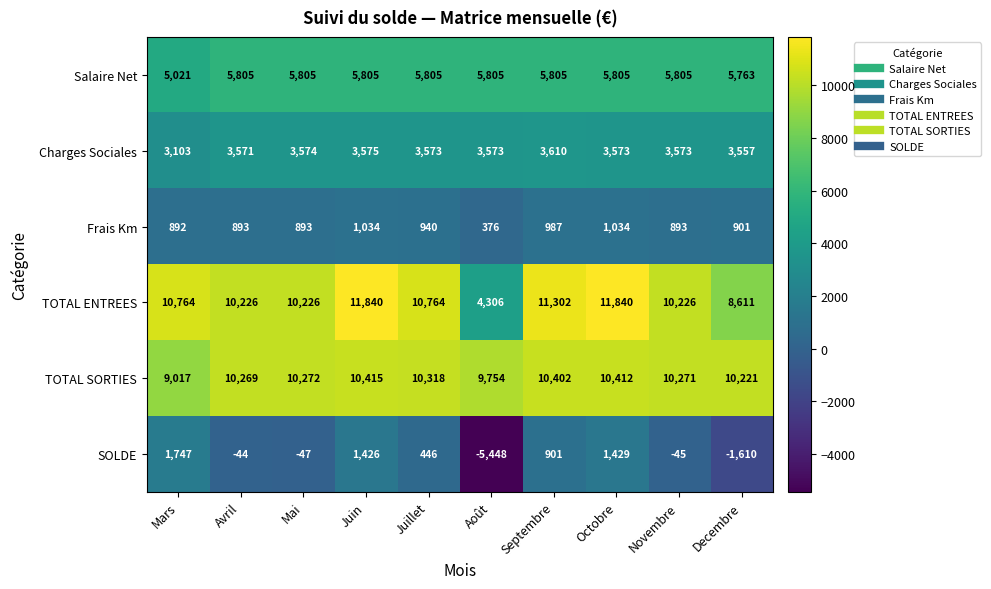

Which category has the lowest value across all series?

Août